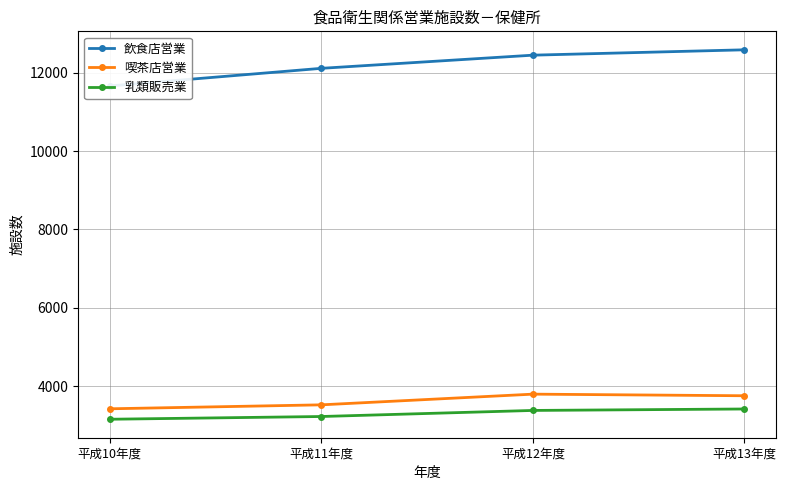

Is the value of 飲食店営業 at 平成11年度 greater than the value of 乳類販売業 at 平成13年度?

Yes